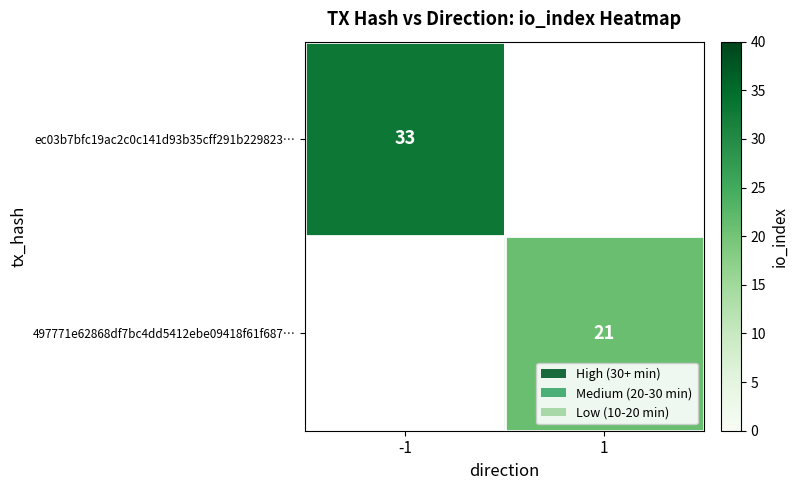

Is the value of ec03b7bfc19ac2c0c141d93b35cff291b229823… at -1 greater than the value of 497771e62868df7bc4dd5412ebe09418f61f687… at 1?

Yes